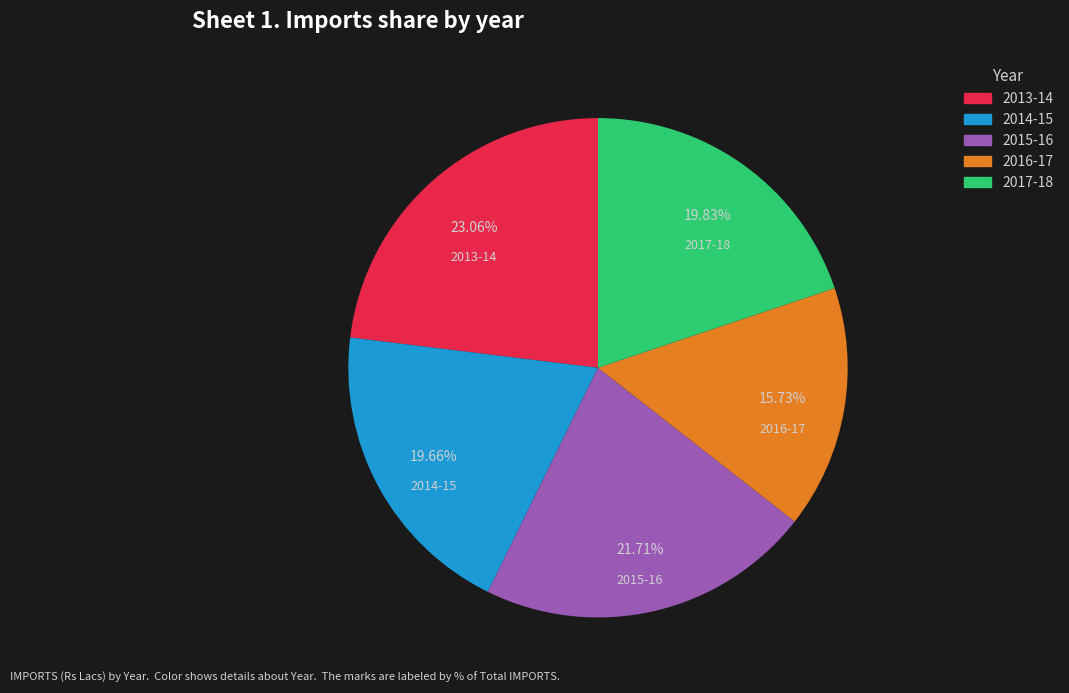

Is 2015-16 the majority of the pie?

No